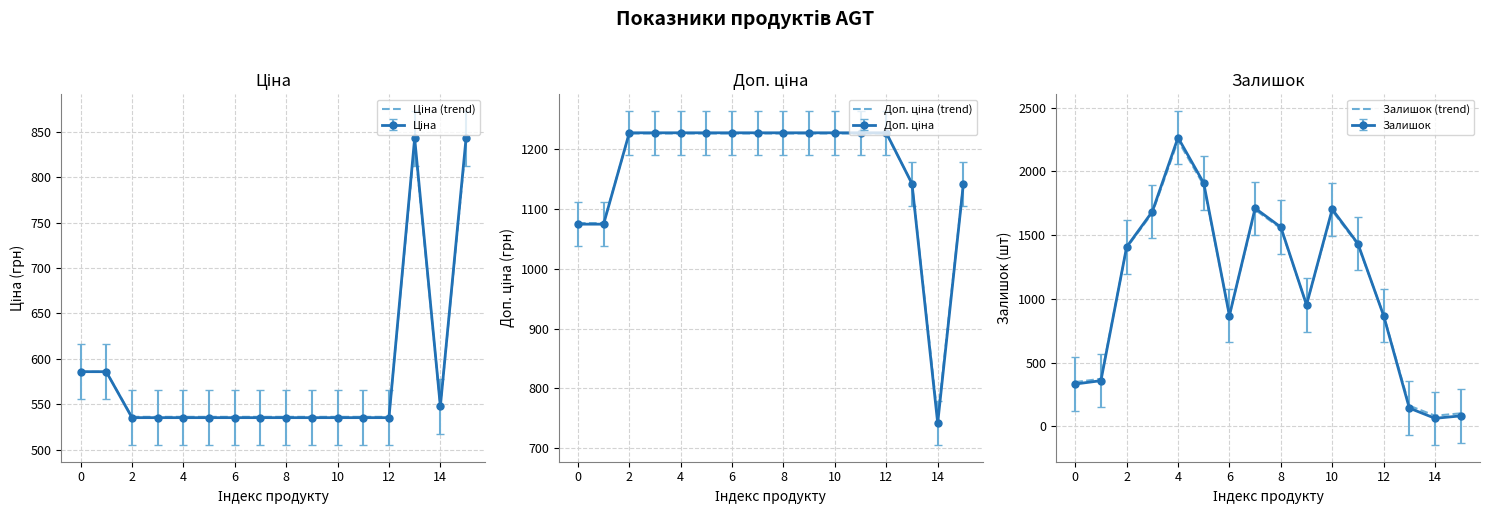

What is the difference between the maximum and minimum values in the Доп. ціна (trend) series?

475.5